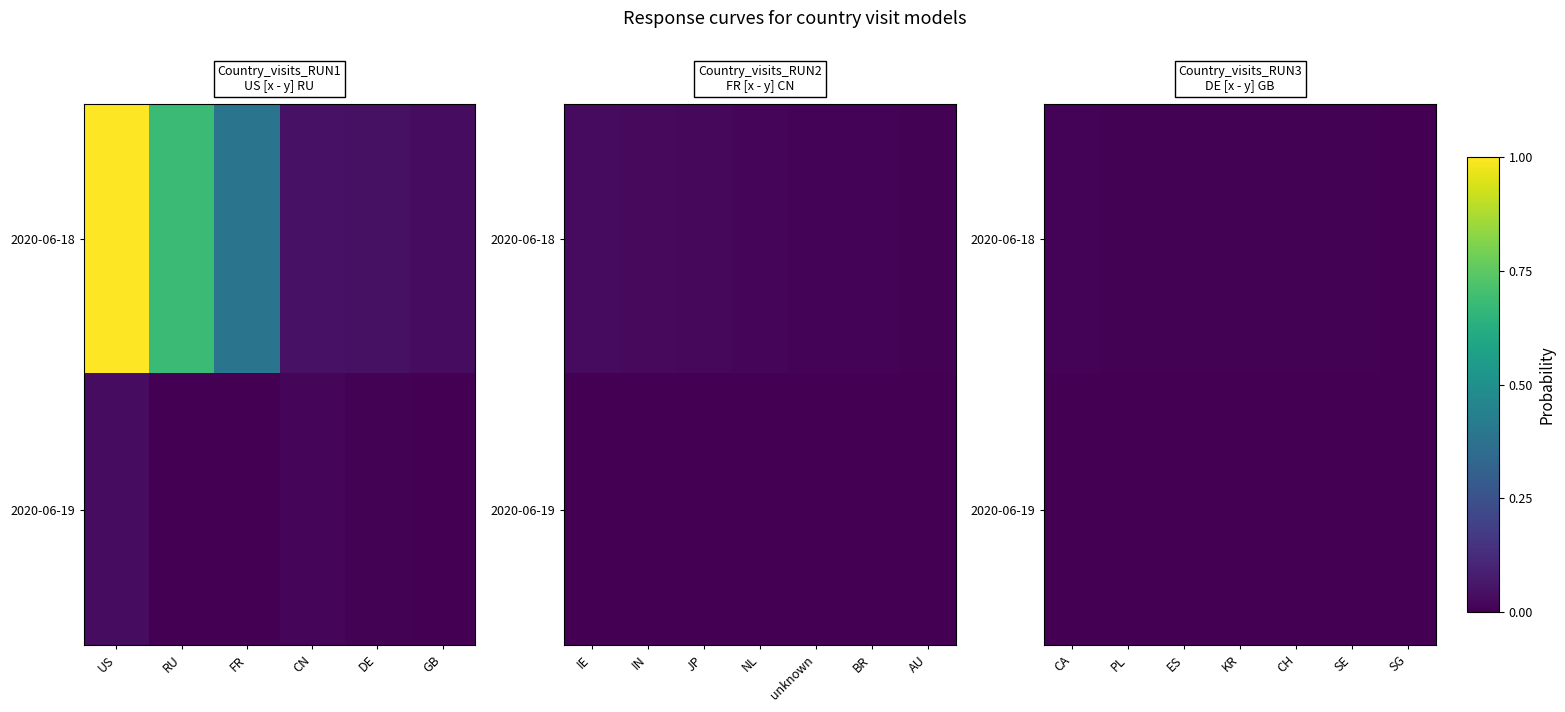

How many distinct data groups are displayed?

2